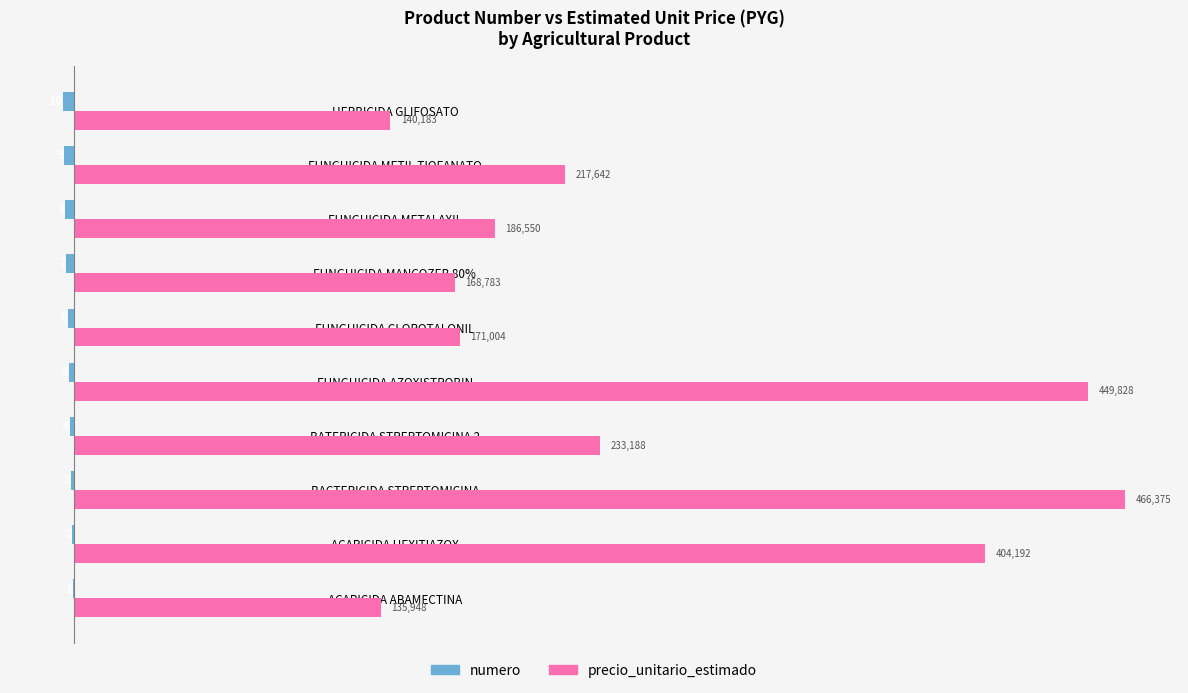

What is the maximum value for precio_unitario_estimado?

466375